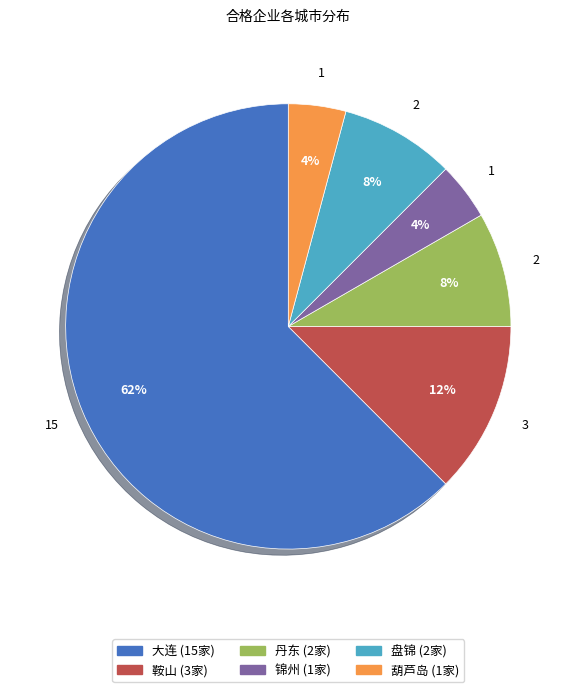

How many slices are in this pie chart?

6